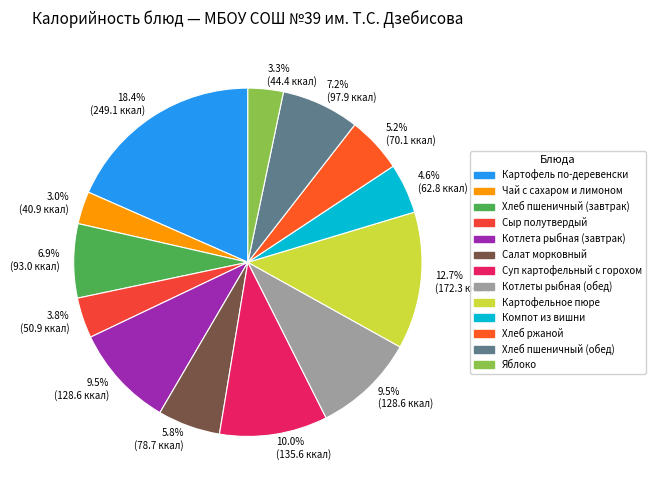

To the nearest percent, what is the difference between the largest and smallest slice percentages?

15%